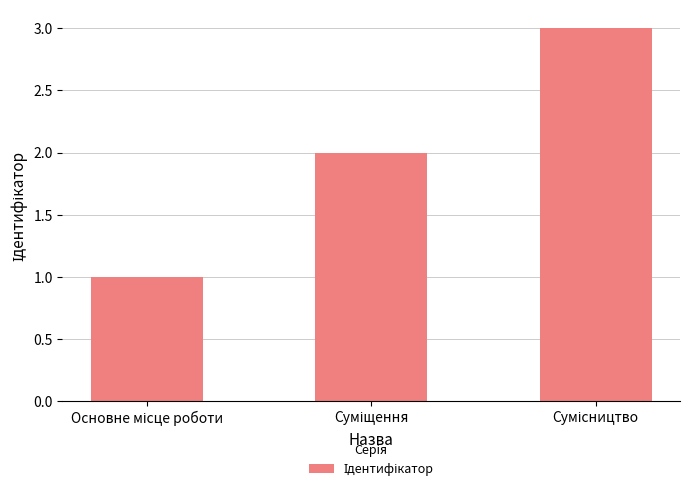

What is the sum of all values?

6